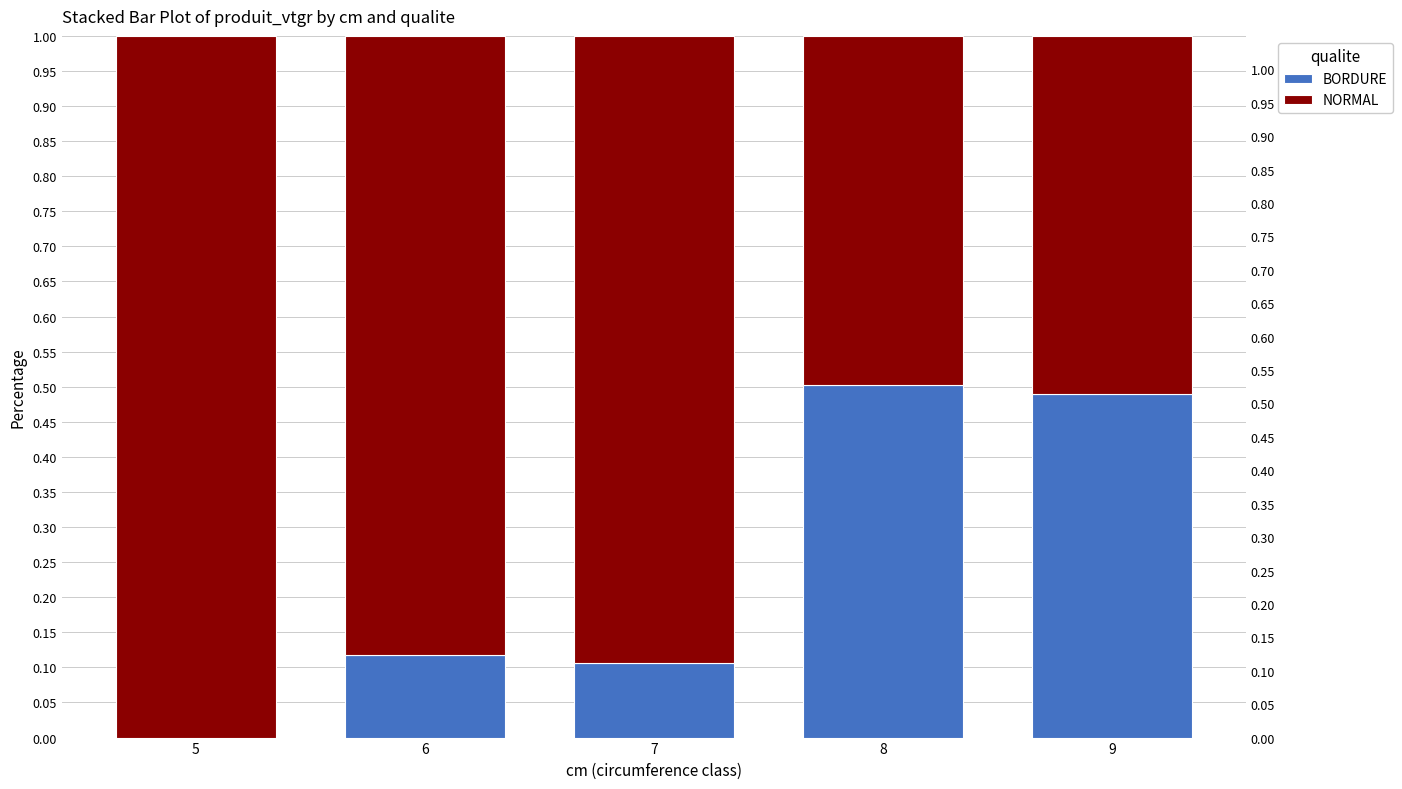

List the series in order of their peak value, lowest first.

BORDURE, NORMAL